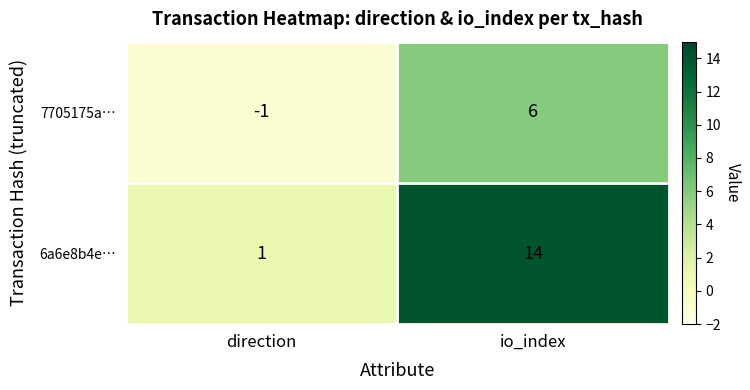

What is the minimum value shown in the chart?

-1